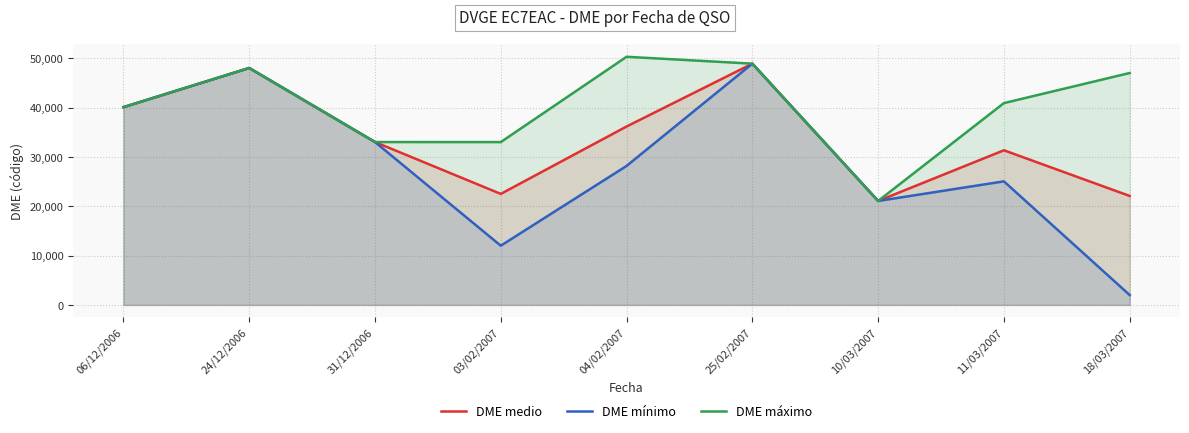

Which series changed the most between 31/12/2006 and 03/02/2007?

DME mínimo